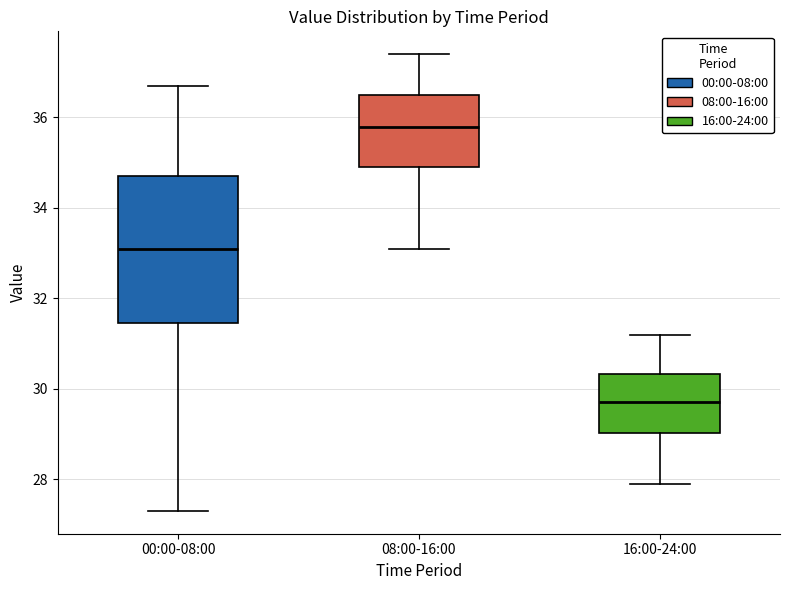

Where is the upper edge of the box for 08:00-16:00 on the y-axis? The values are not printed on the chart, so give them approximately, as read against the axis.

36.6